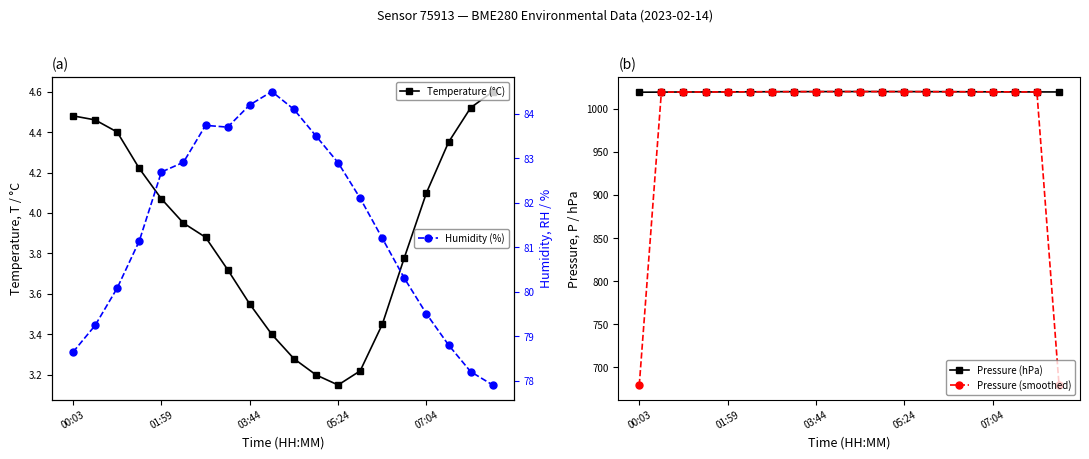

Which series has the largest total across all categories?

Pressure (hPa)